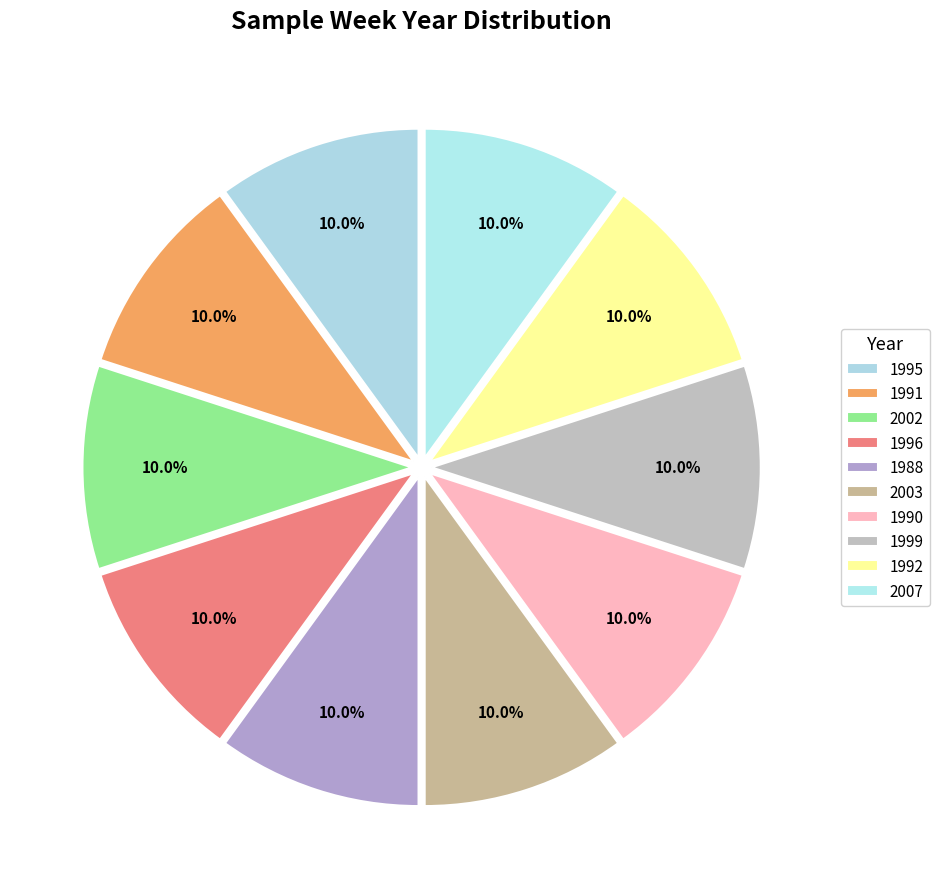

Rank the categories by value from highest to lowest.

2007, 2003, 2002, 1999, 1996, 1995, 1992, 1991, 1990, 1988